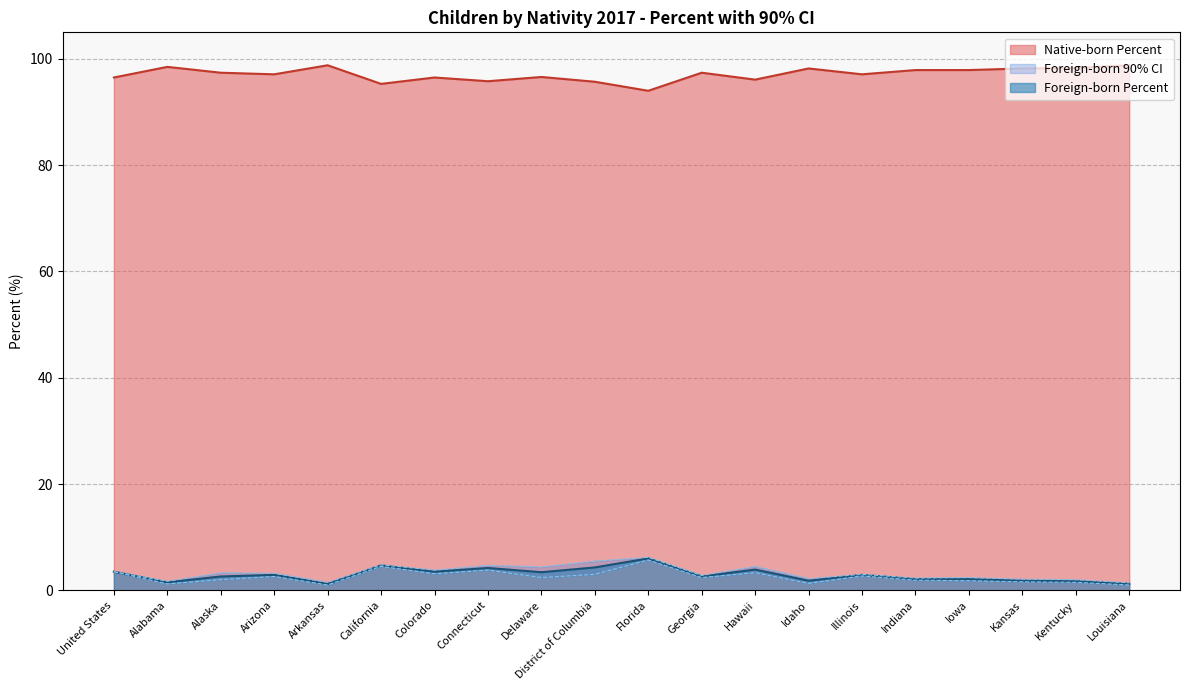

Read the Native-born Percent value at Iowa.

97.9